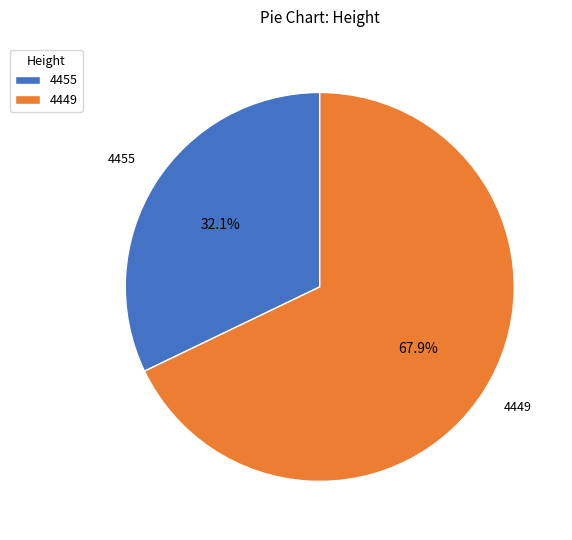

What is the smallest slice in the pie chart?

4455